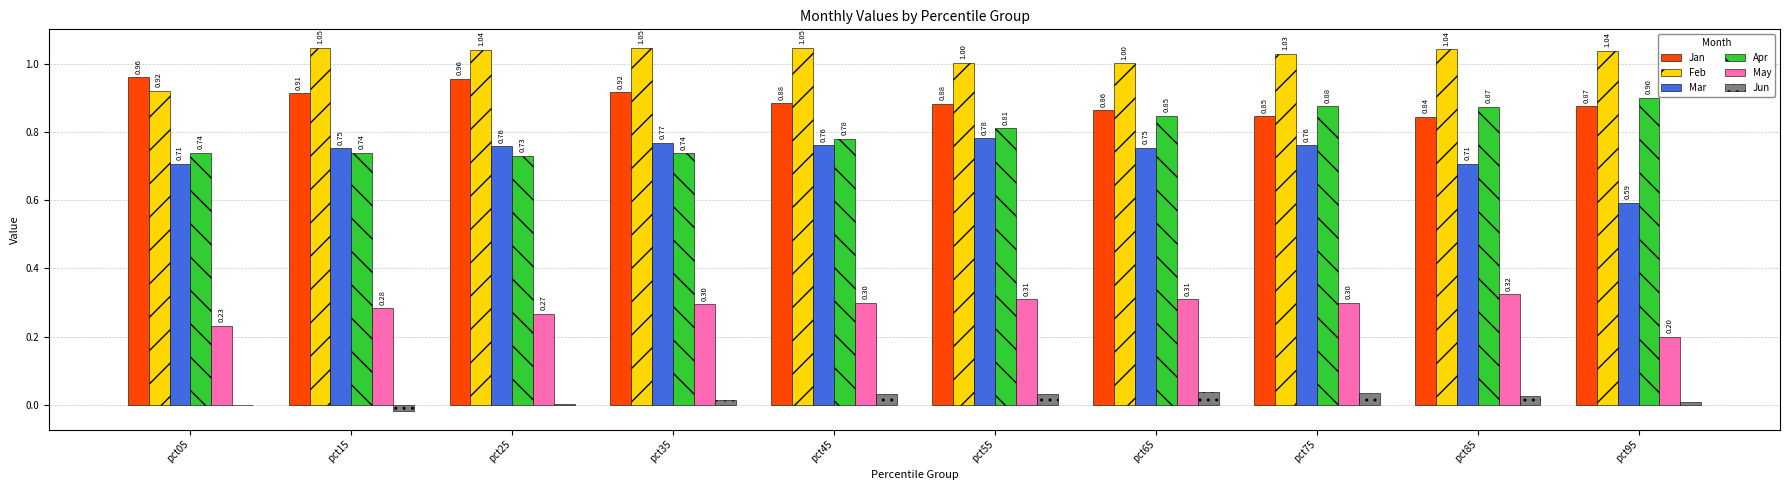

How many May values are between 0 and 1?

10